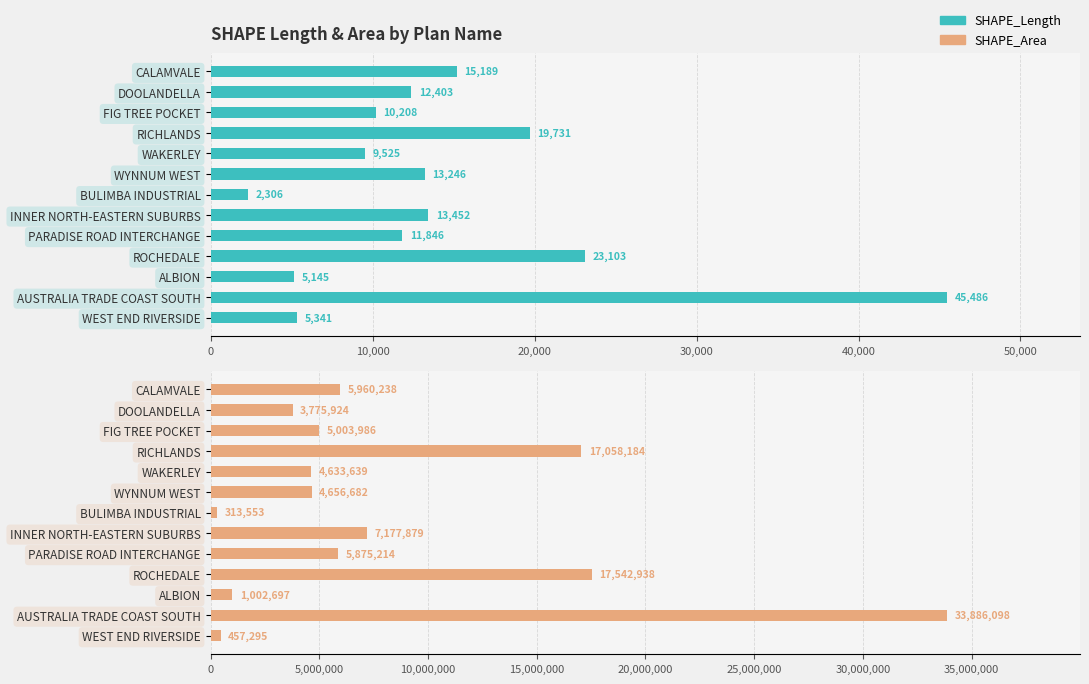

What position from the left is ALBION?

11